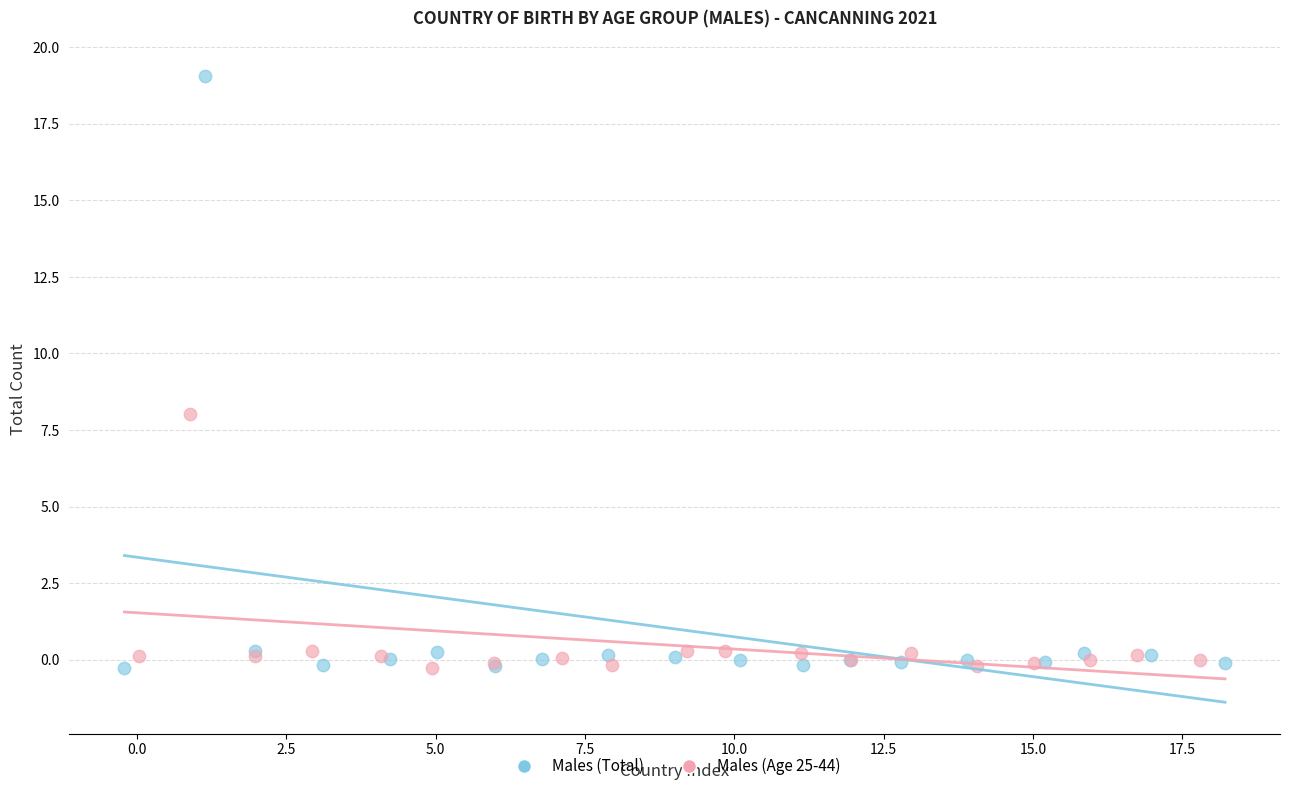

Which series contains the highest Y value?

Males (Total)